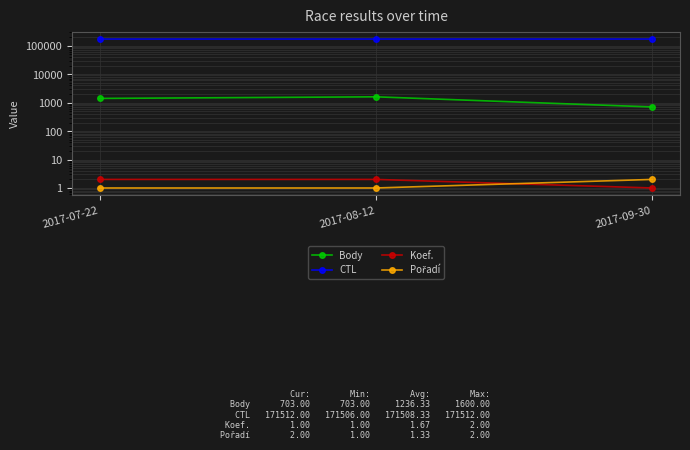

What is the value of the Body point at the 1st from the left?

1406